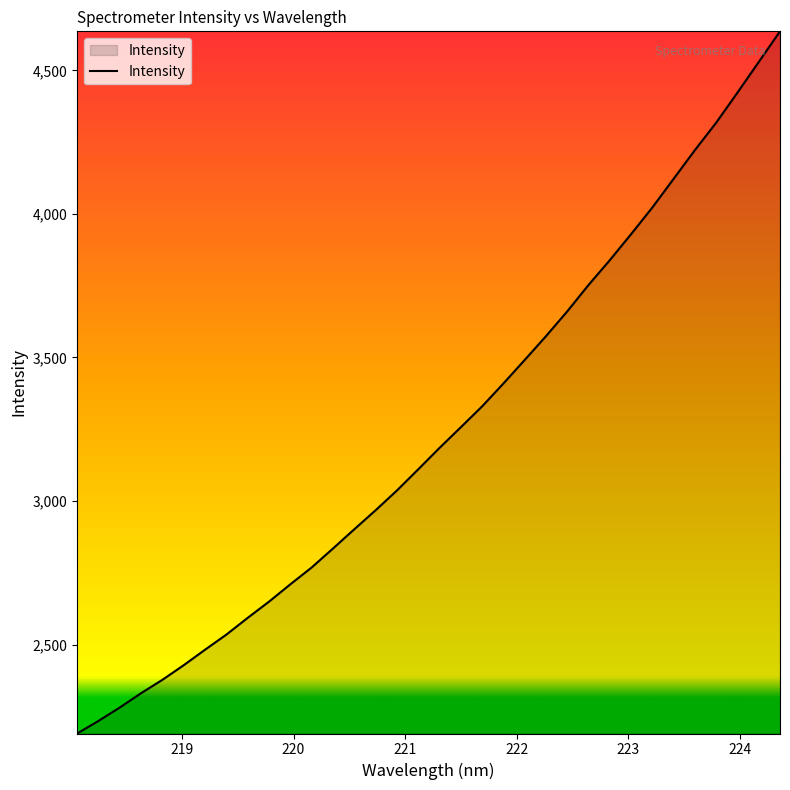

What is the difference between the maximum and minimum values?

2446.0